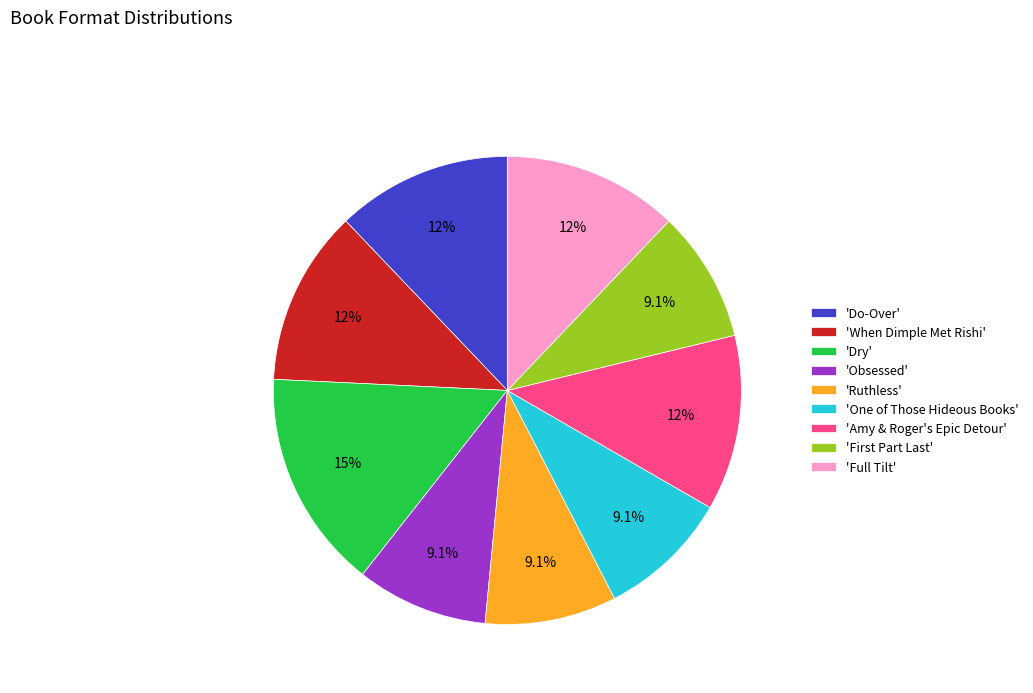

How much of the chart is everything except 'Full Tilt'?

87.9%